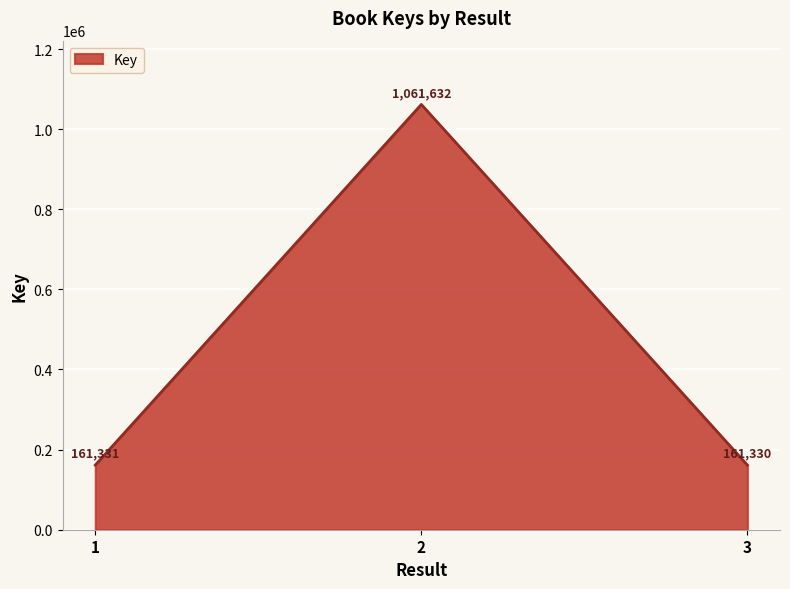

Reading left to right, transcribe all the data shown in this chart.

1=161331	2=1061632	3=161330